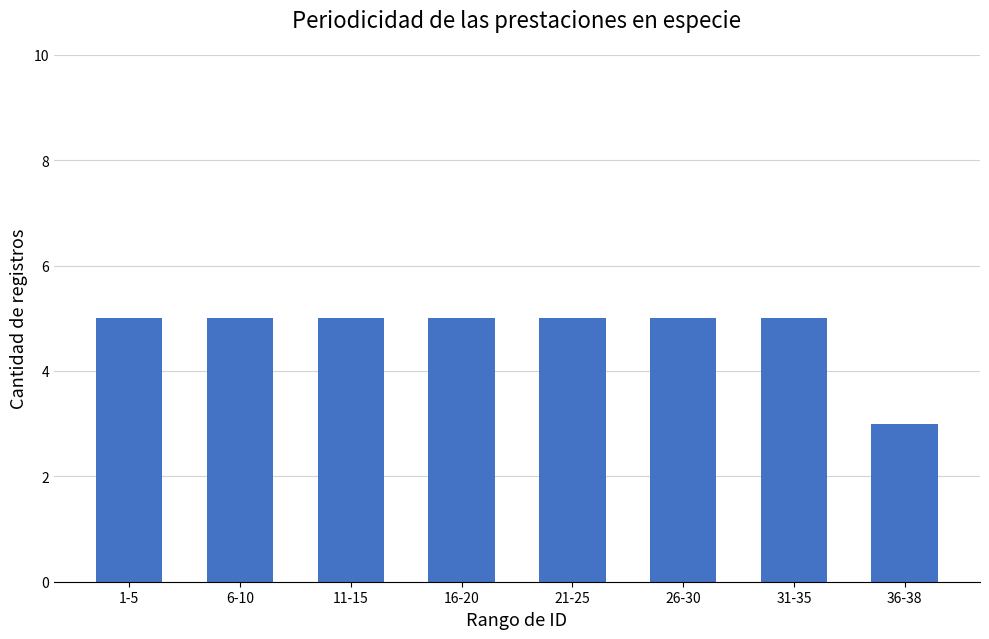

The chart shows a value of 2 at 21-25. True or false?

False